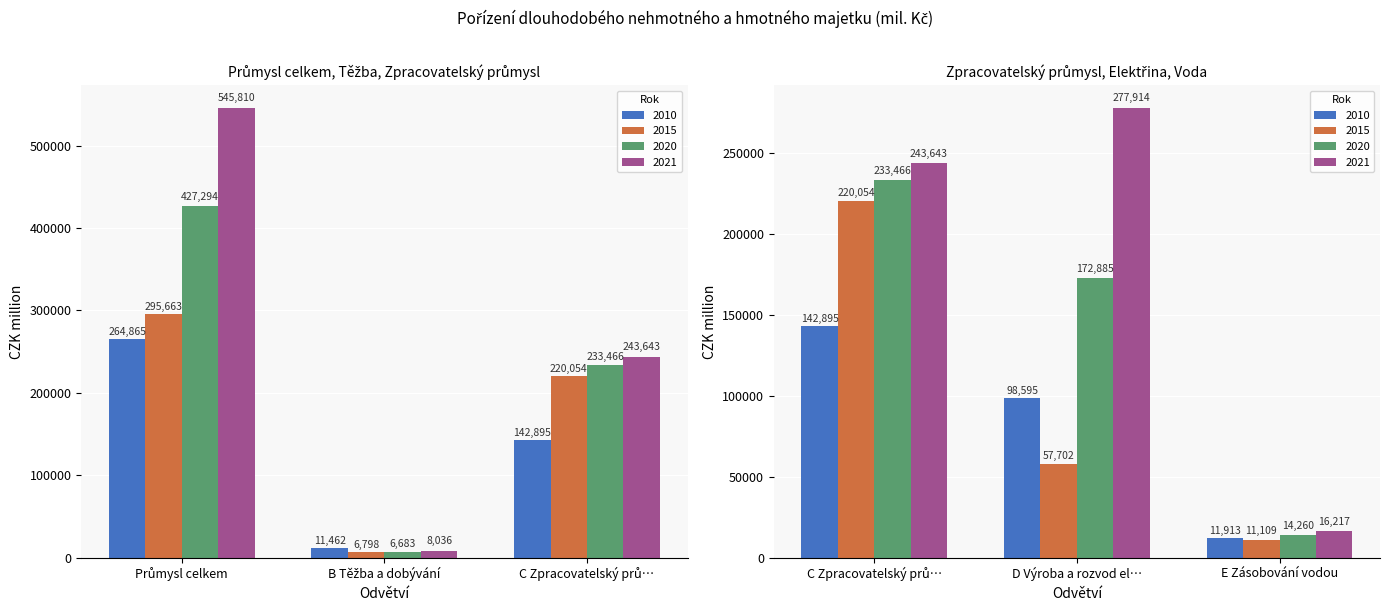

Which series has the largest total across all categories?

2021